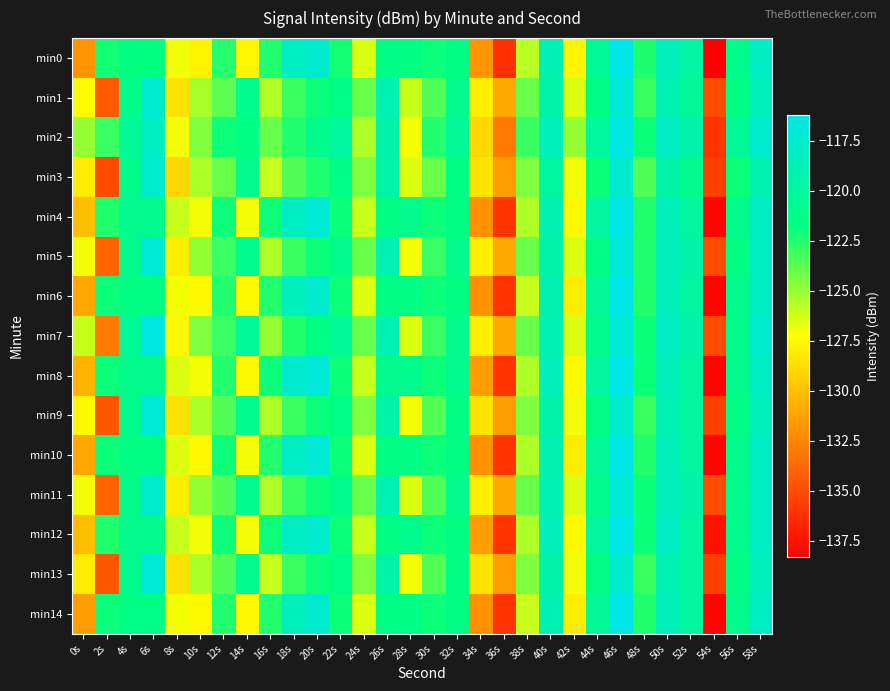

Rank the series by their maximum value, from highest to lowest.

min4, min6, min8, min10, min12, min14, min0, min2, min7, min1, min5, min9, min11, min13, min3